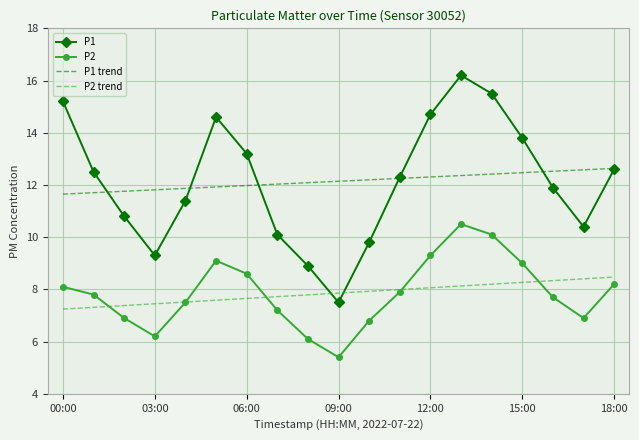

How many distinct data groups are displayed?

4